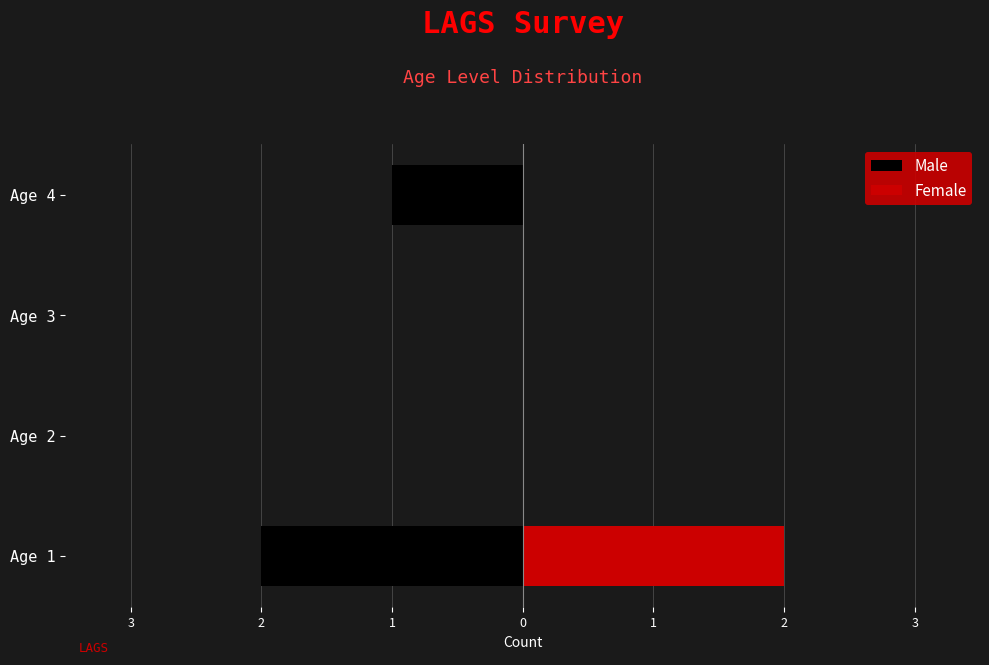

How many bars are there in each group?

2